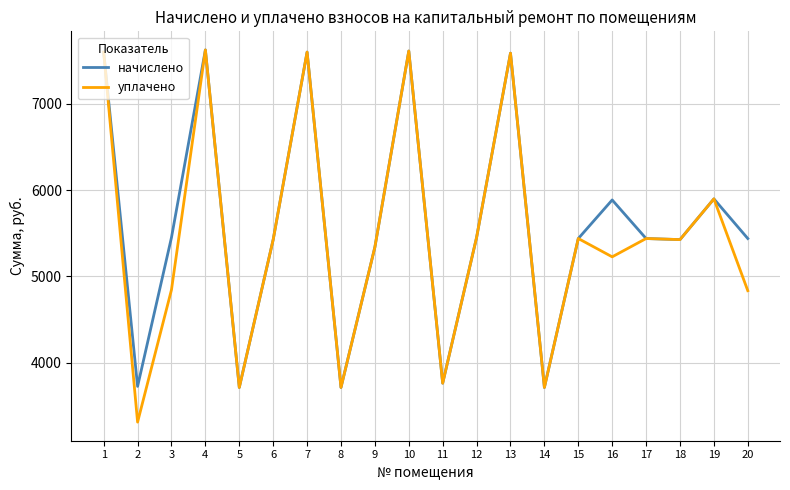

What is the total value across all series at 2?

7038.0